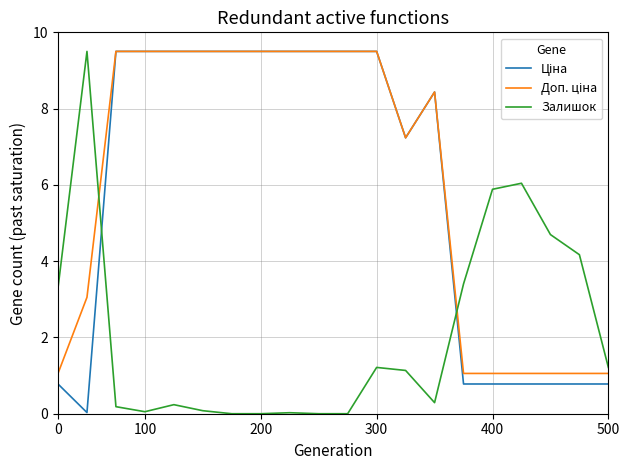

What is the maximum value shown in the chart?

9.5